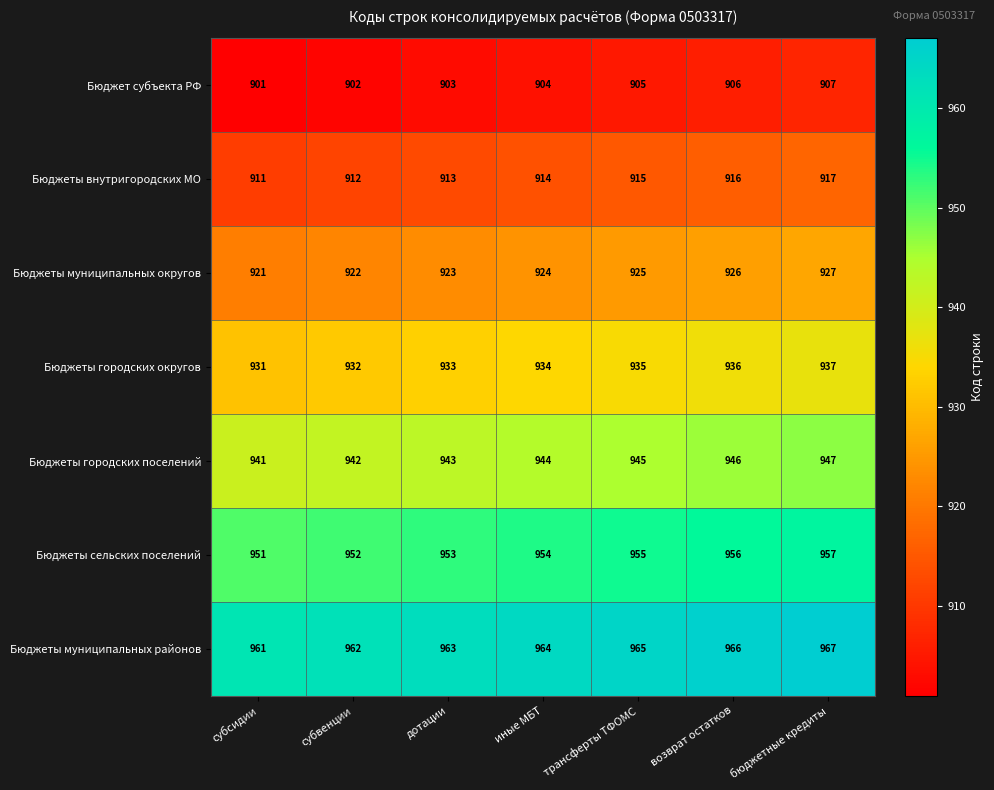

How many Бюджеты муниципальных районов values are between 962 and 966?

5